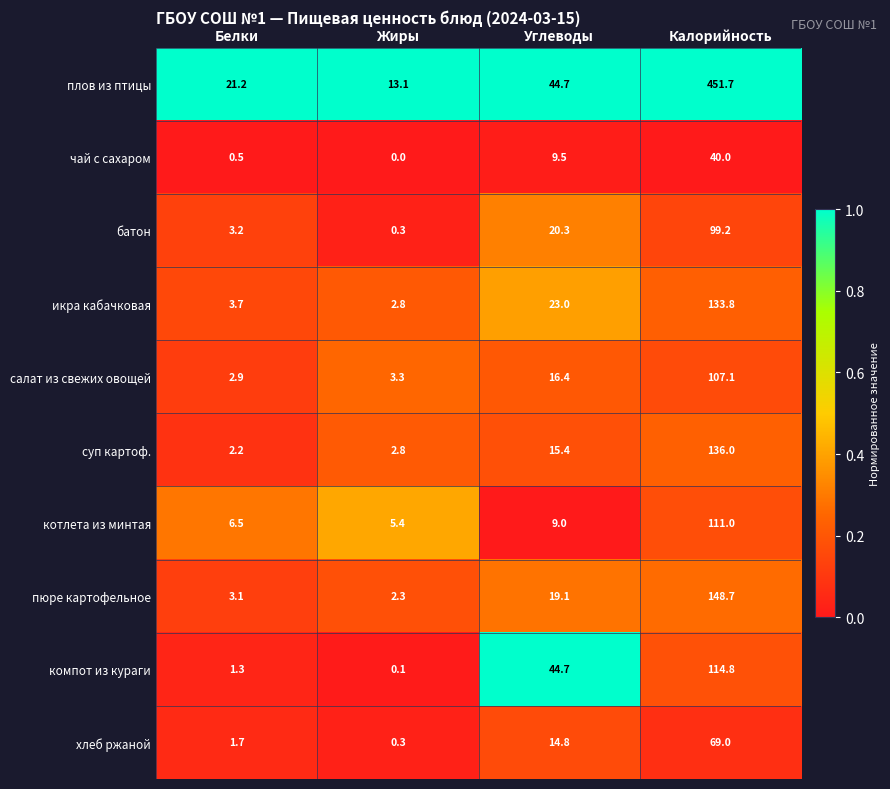

The value of салат из свежих овощей at Калорийность is 107.1. True or false?

True